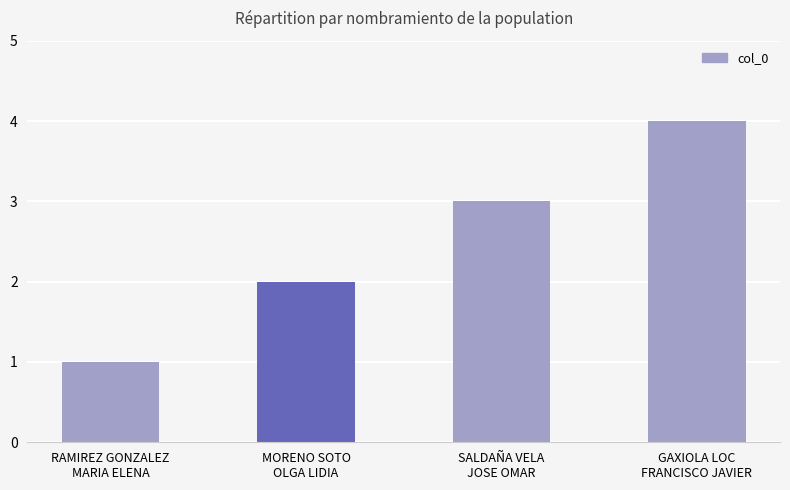

What is the change in value from RAMIREZ GONZALEZ
MARIA ELENA to SALDAÑA VELA
JOSE OMAR?

+2